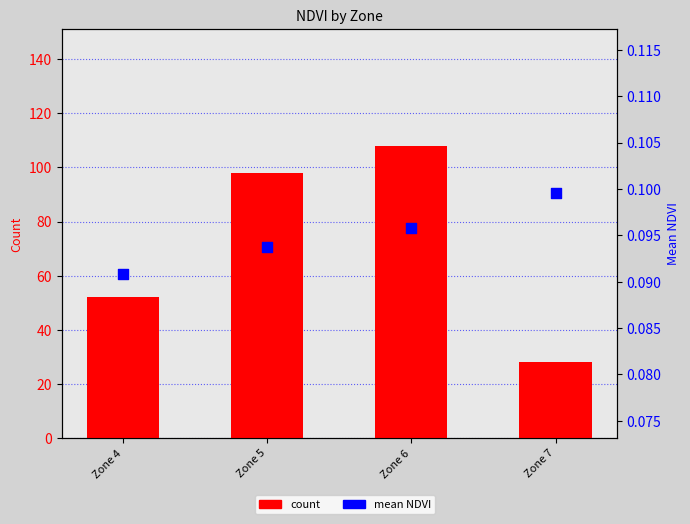

At how many categories does at least one series exceed 67?

2